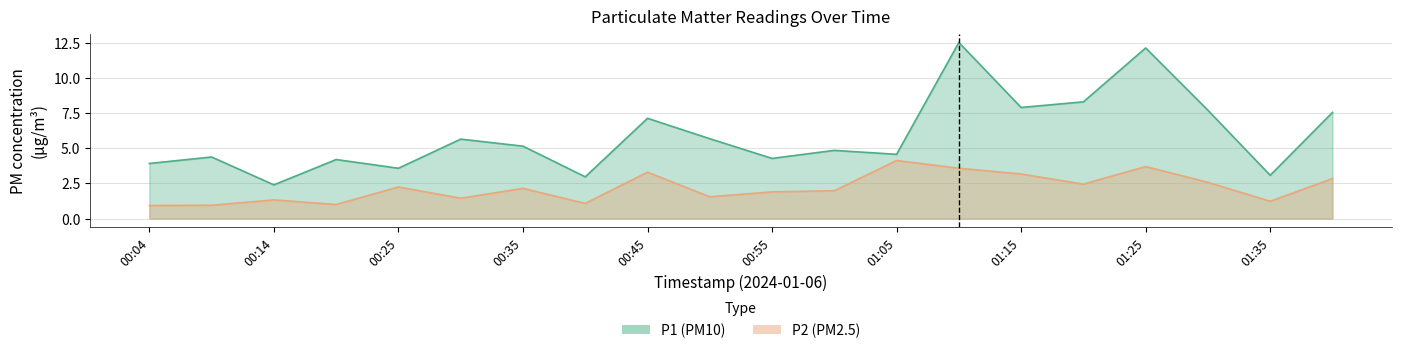

How many lines are shown in the chart?

2